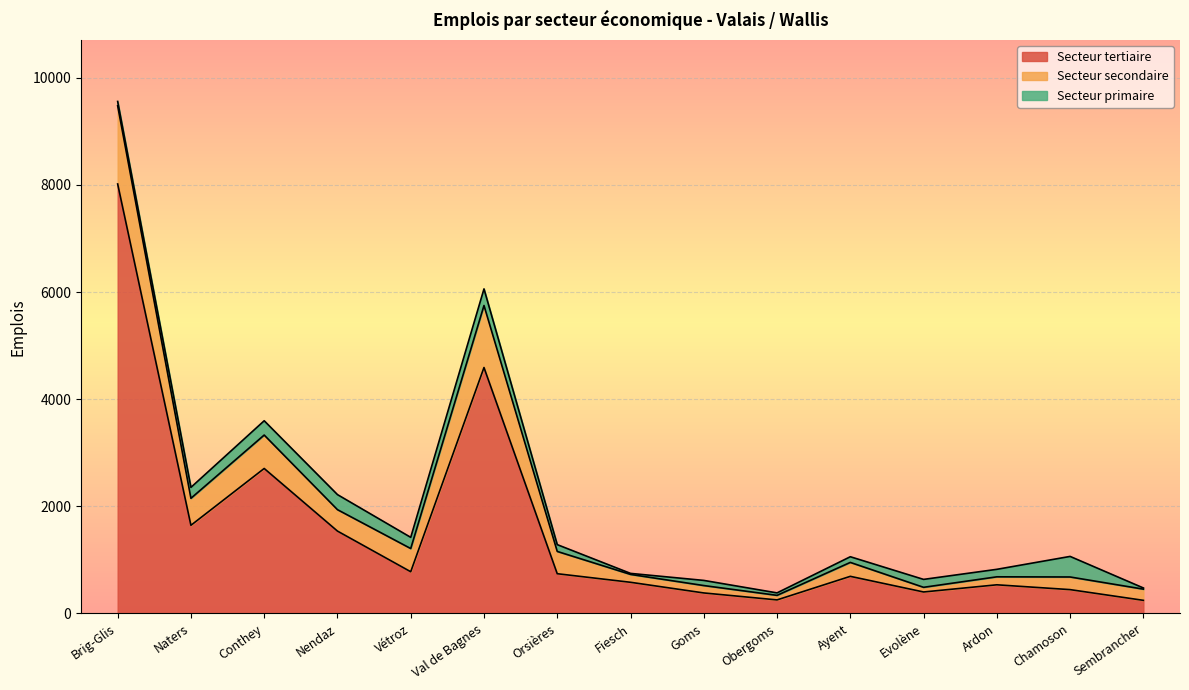

What is the minimum value for Secteur secondaire?

85